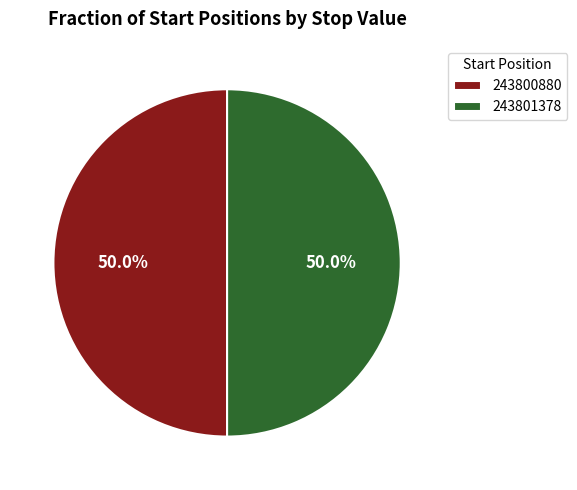

How much of the chart is everything except 243800880?

50.0%